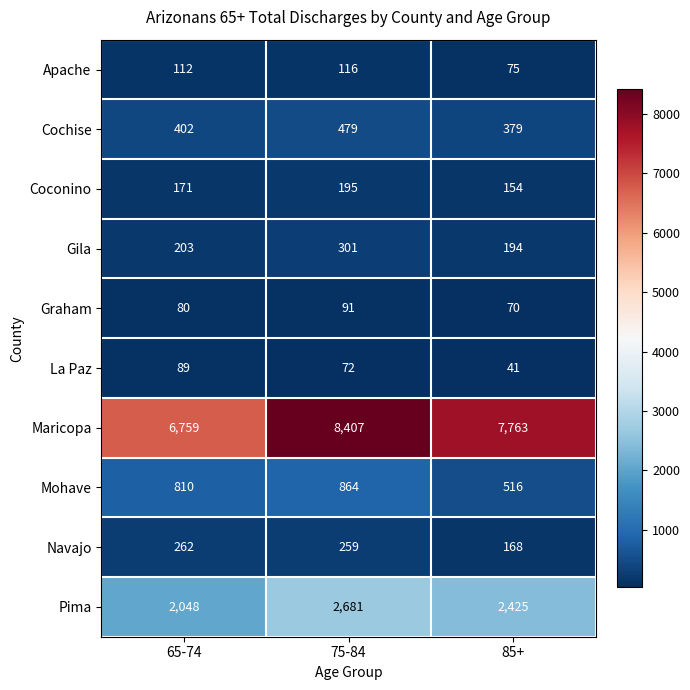

Which series has the largest total across all categories?

Maricopa